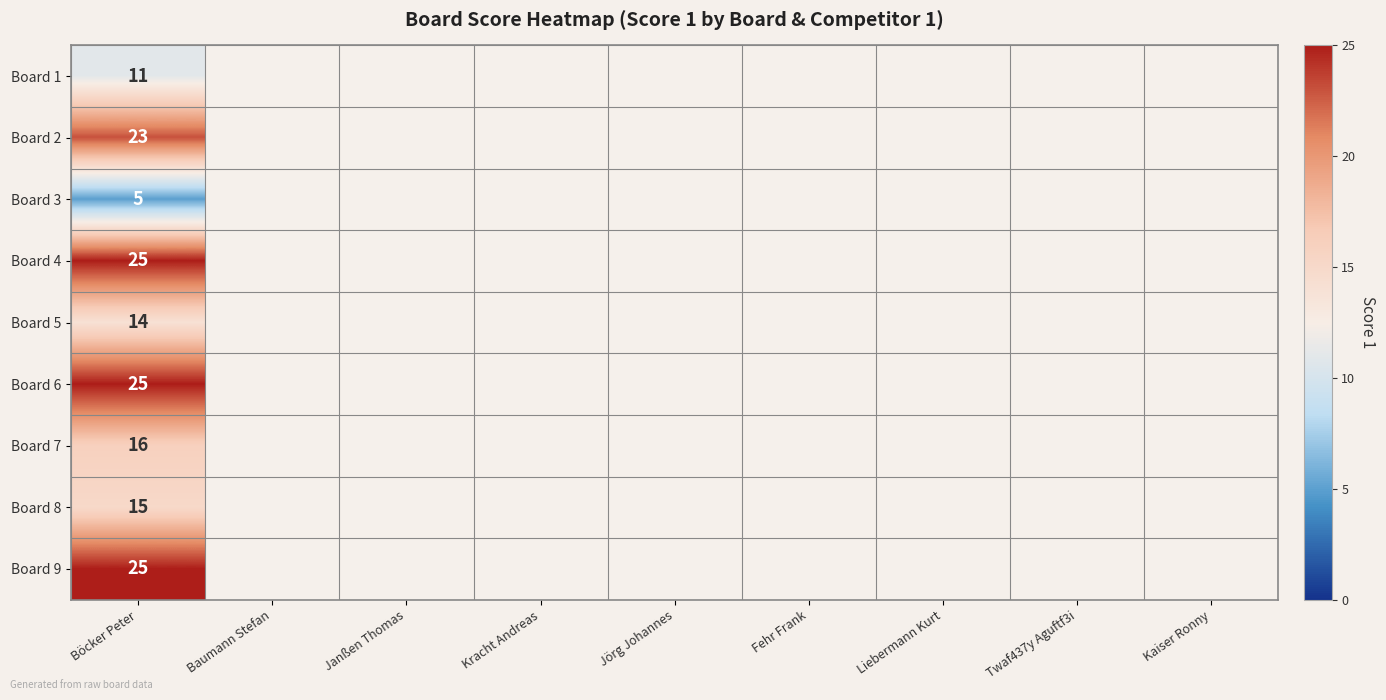

What is the difference between the maximum and minimum values?

20